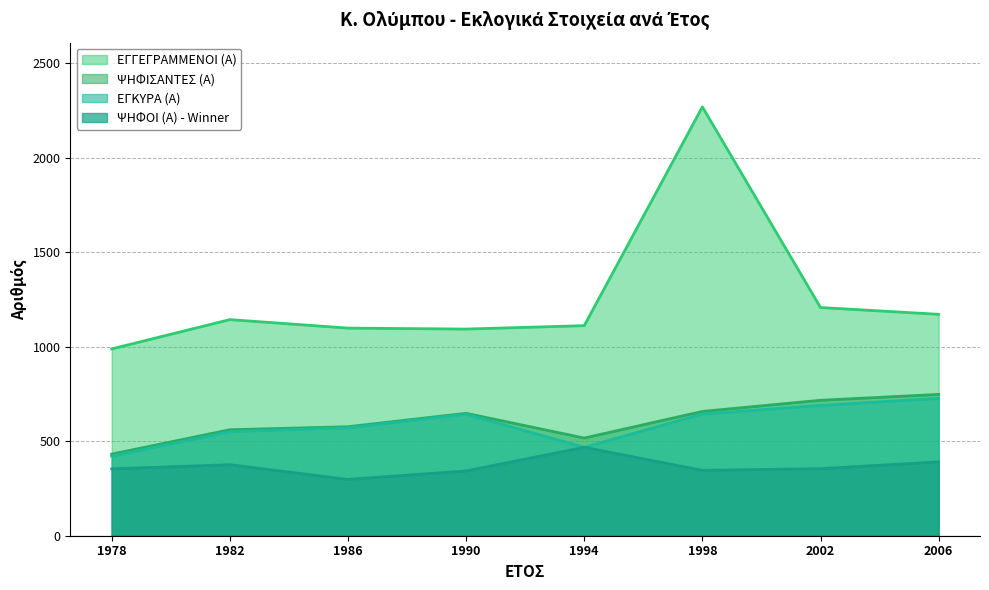

What is the spread (max minus min) of values at 2002?

853